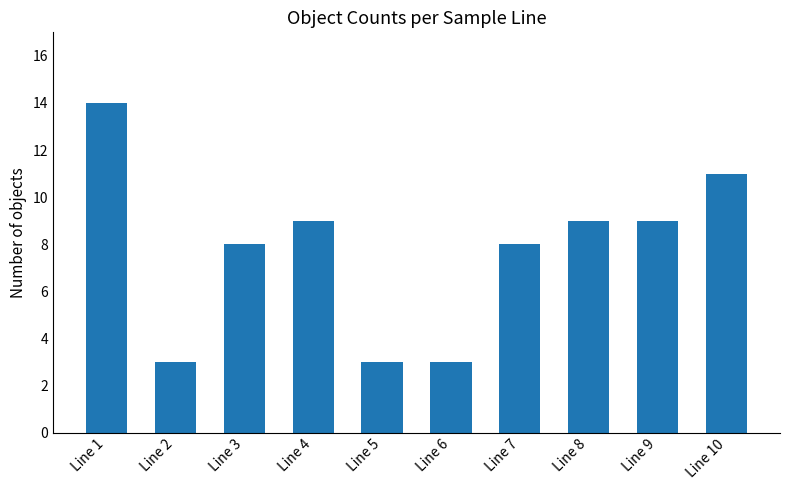

Which has a higher value, Line 4 or Line 6?

Line 4